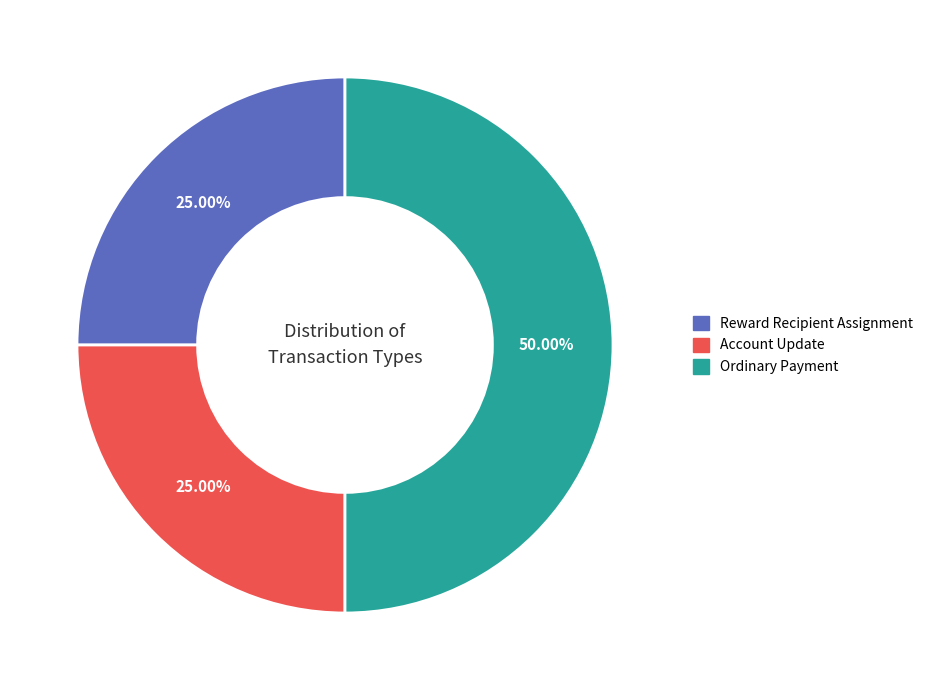

The Account Update slice represents 20% of the pie. True or false?

False